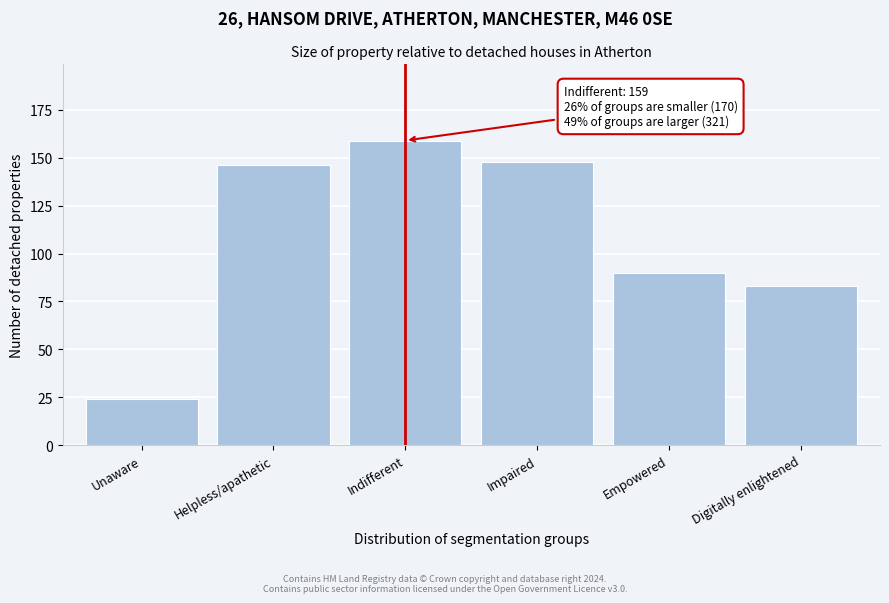

Reading left to right, transcribe all the data shown in this chart.

24	146	159	148	90	83